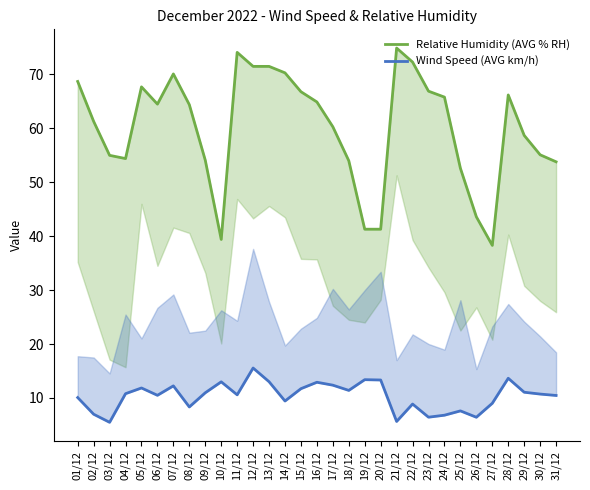

At which category is the sum across all series the highest?

12/12